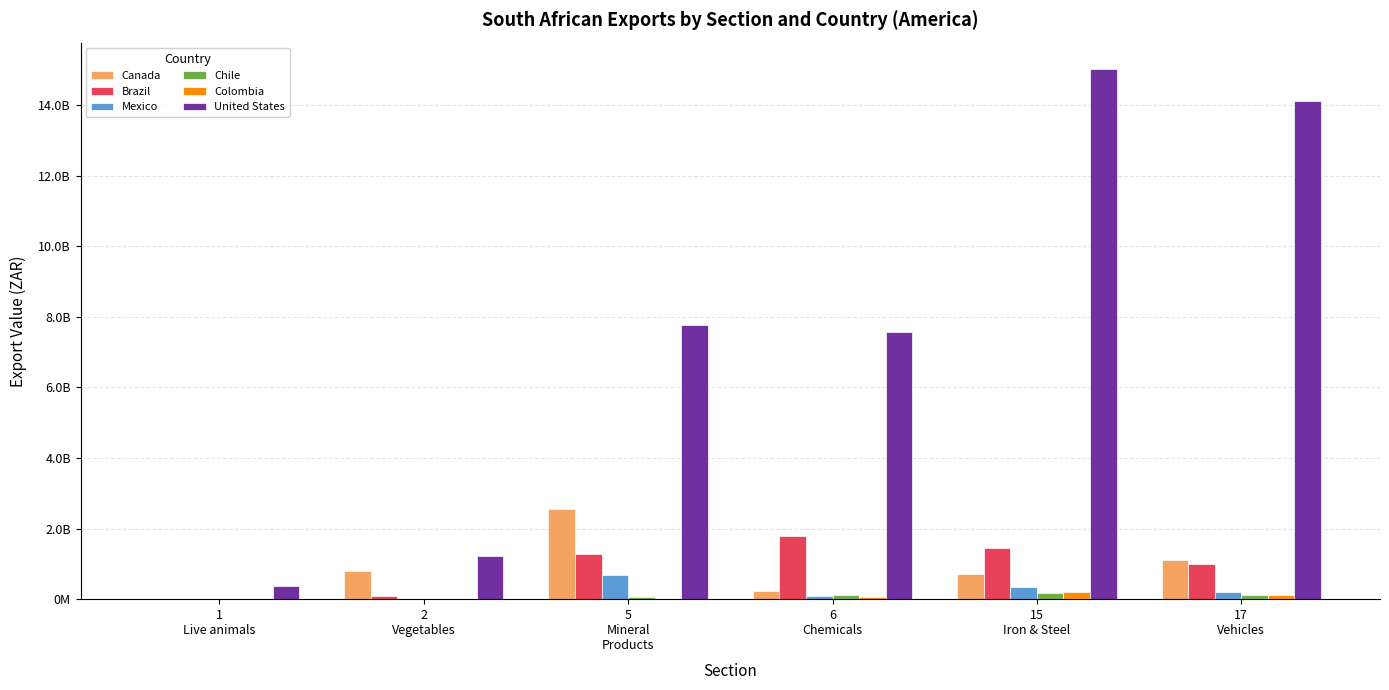

Which series has the largest total across all categories?

United States